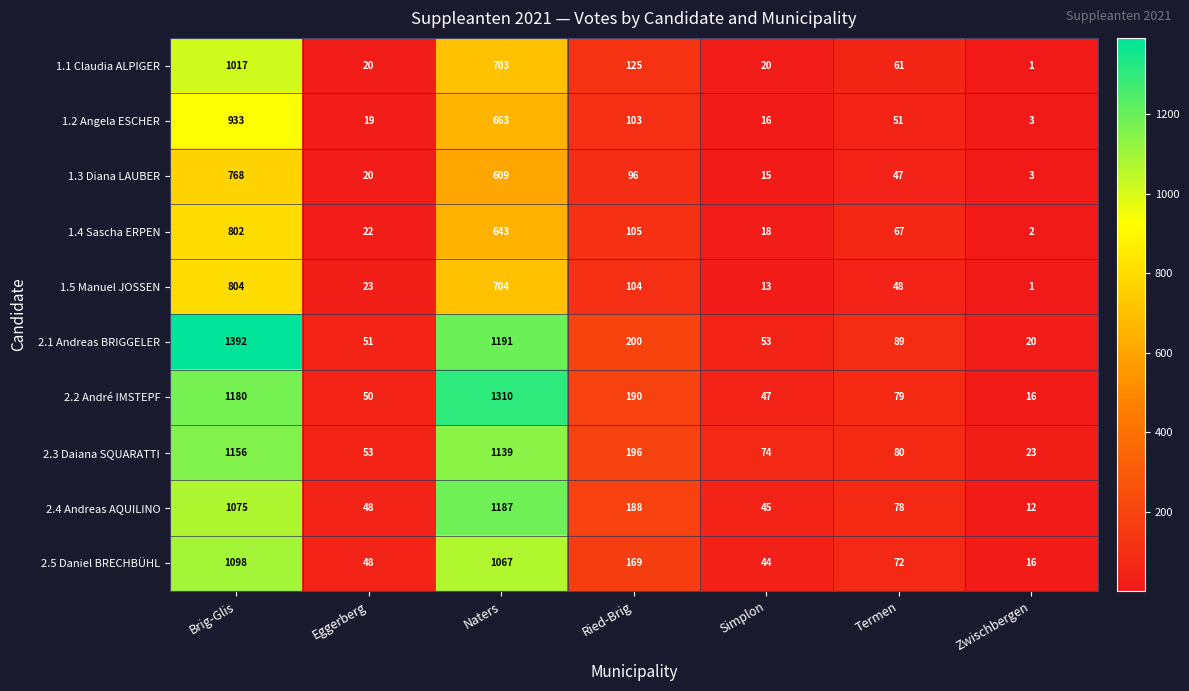

What is the difference between the 2.1 Andreas BRIGGELER values at Ried-Brig and Simplon?

147